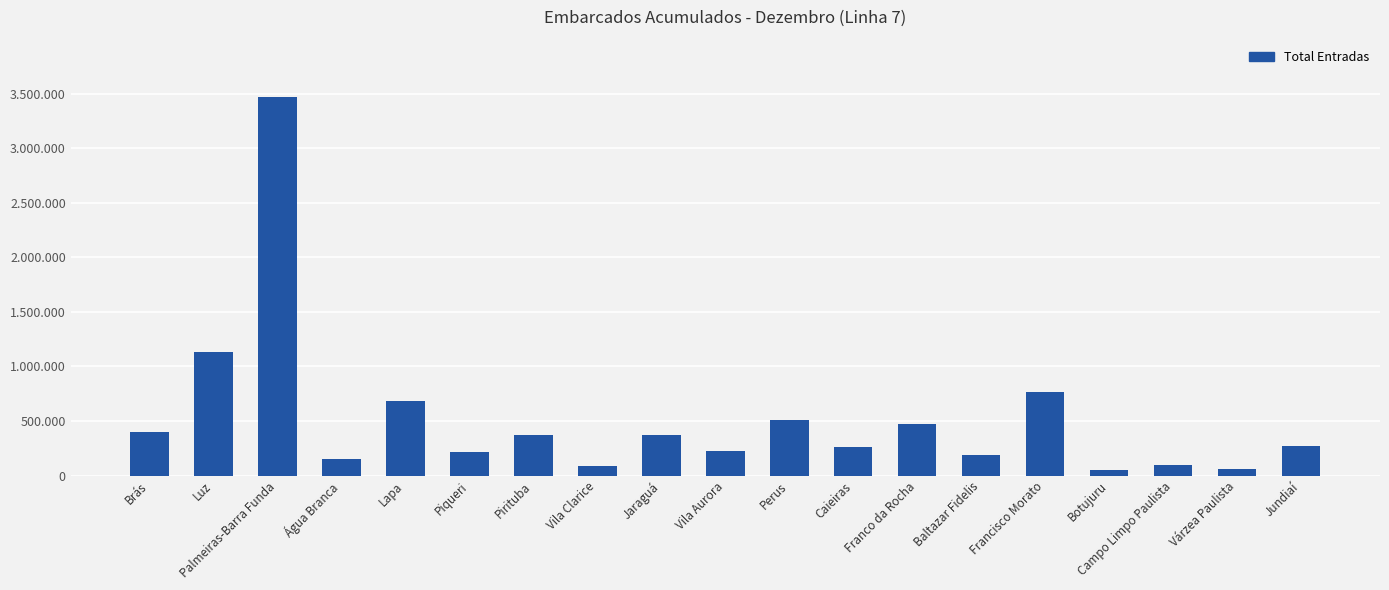

Does the chart contain stacked bars?

No